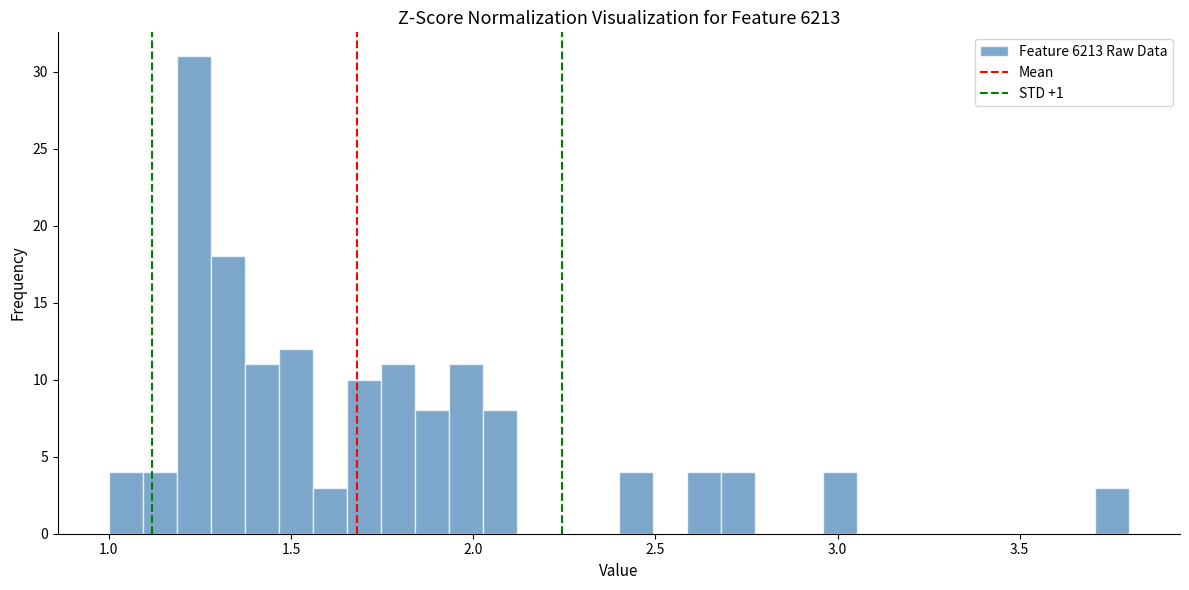

Around what value on the x-axis is the tallest bar? Give the approximate position of its centre, as read against the axis.

1.25